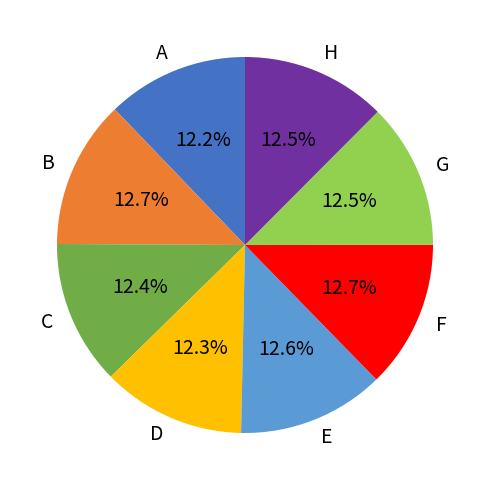

What is the total percentage of B and F?

25.4%